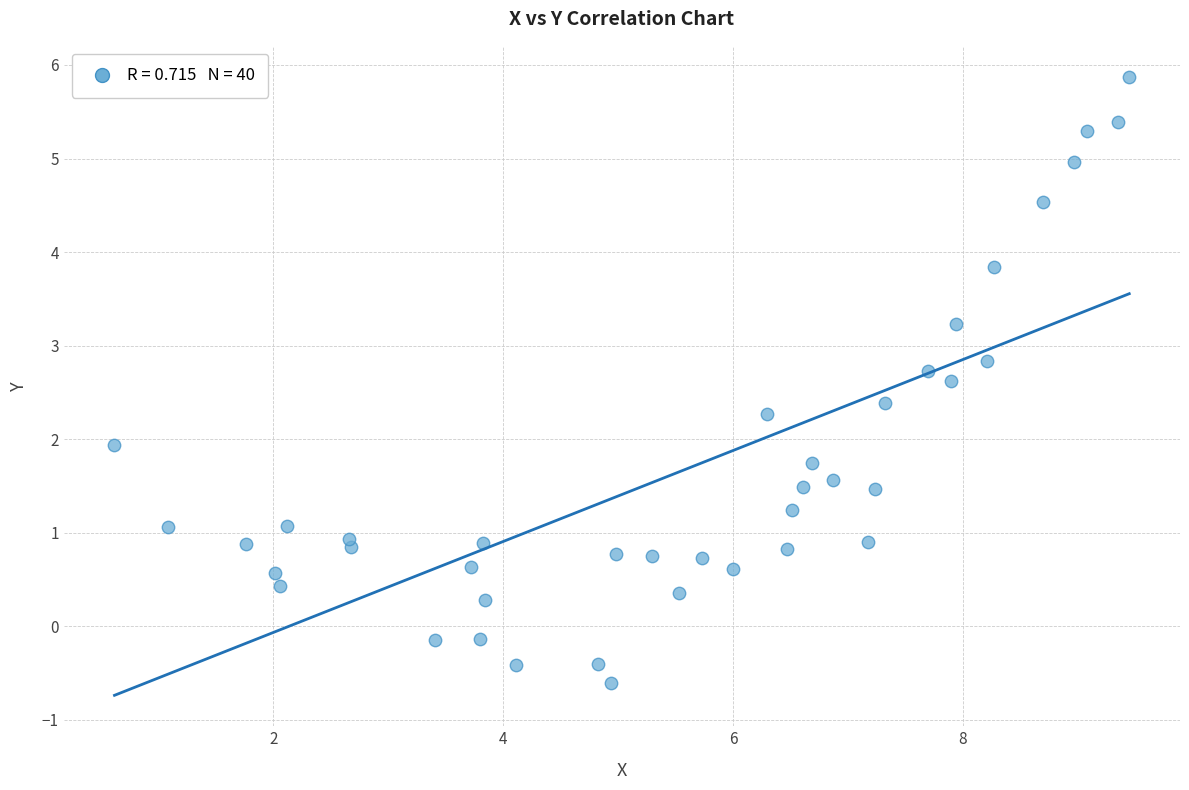

What is the range of Y values (max minus min)?

6.5